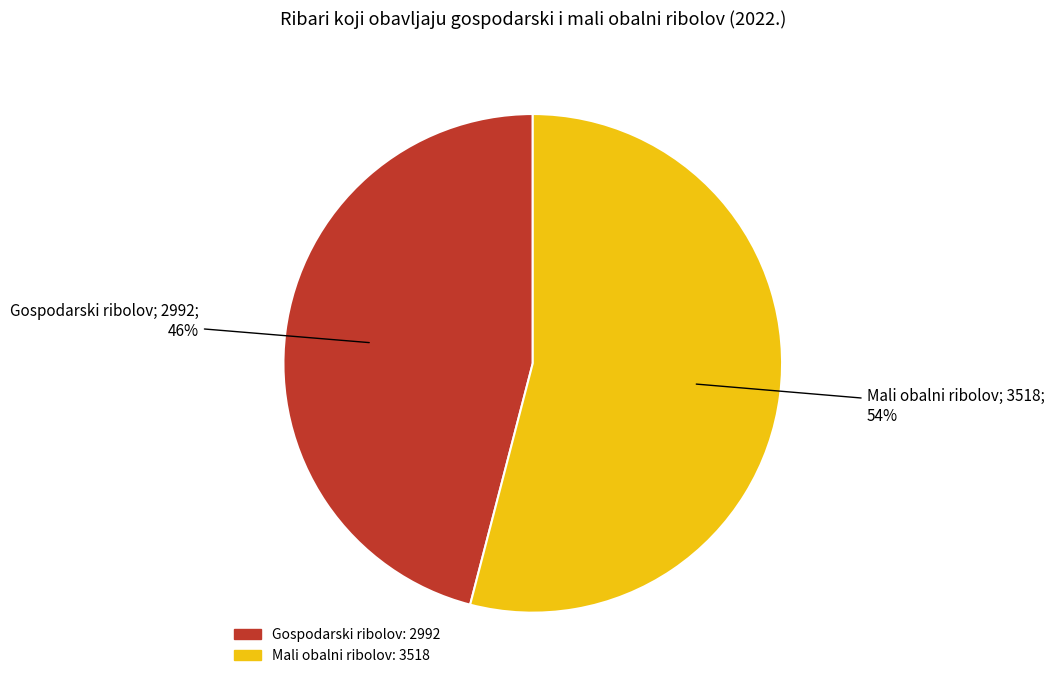

Approximately how many times larger is the value at Gospodarski ribolov compared to Mali obalni ribolov?

0.9